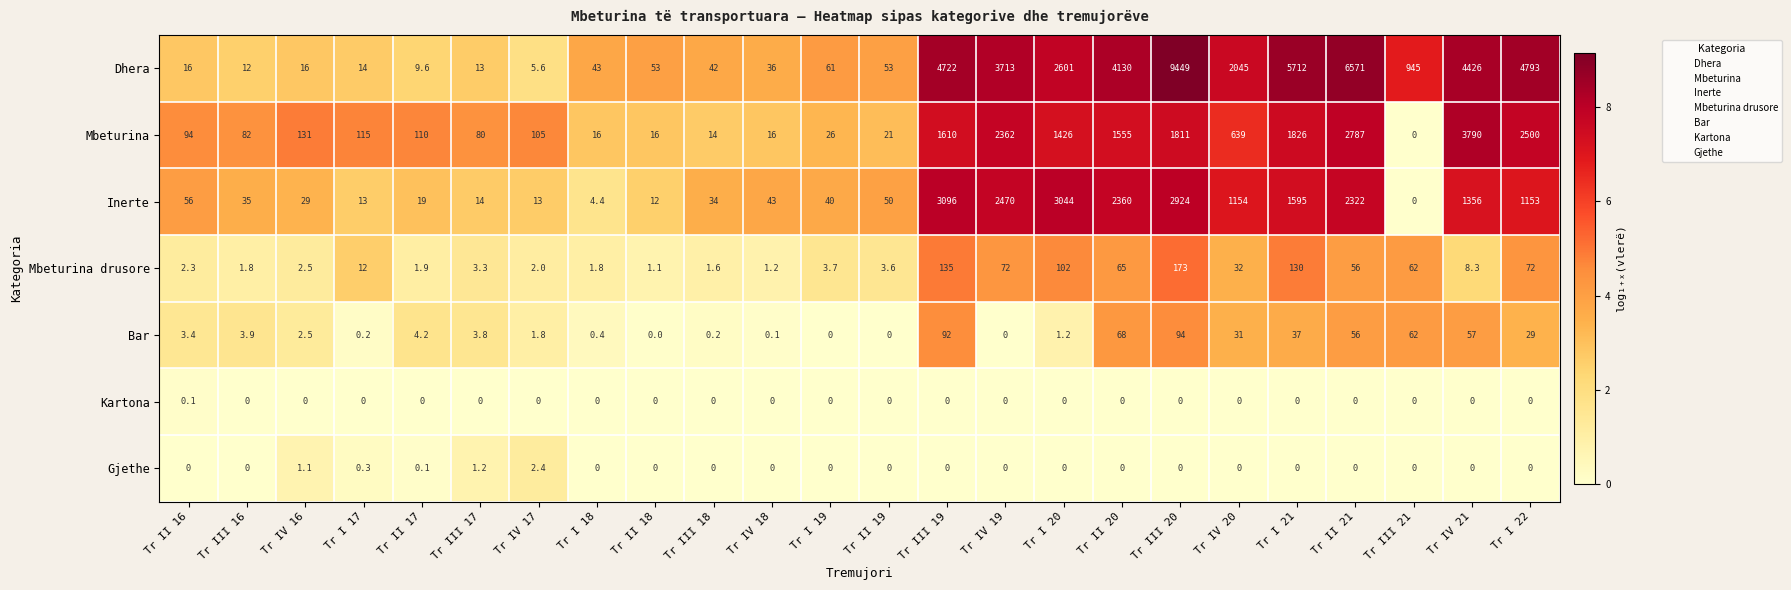

Rank the series by their maximum value, from lowest to highest.

Kartona, Gjethe, Bar, Mbeturina drusore, Inerte, Mbeturina, Dhera